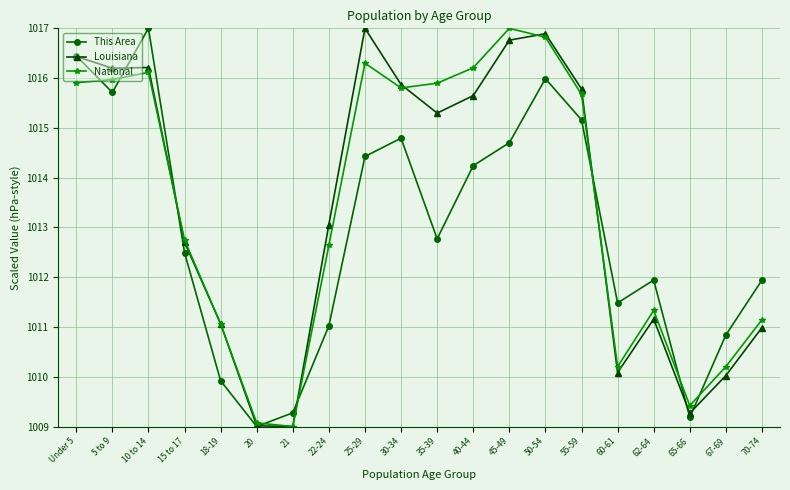

The Louisiana series shows 1700.8 at 45-49. True or false?

False